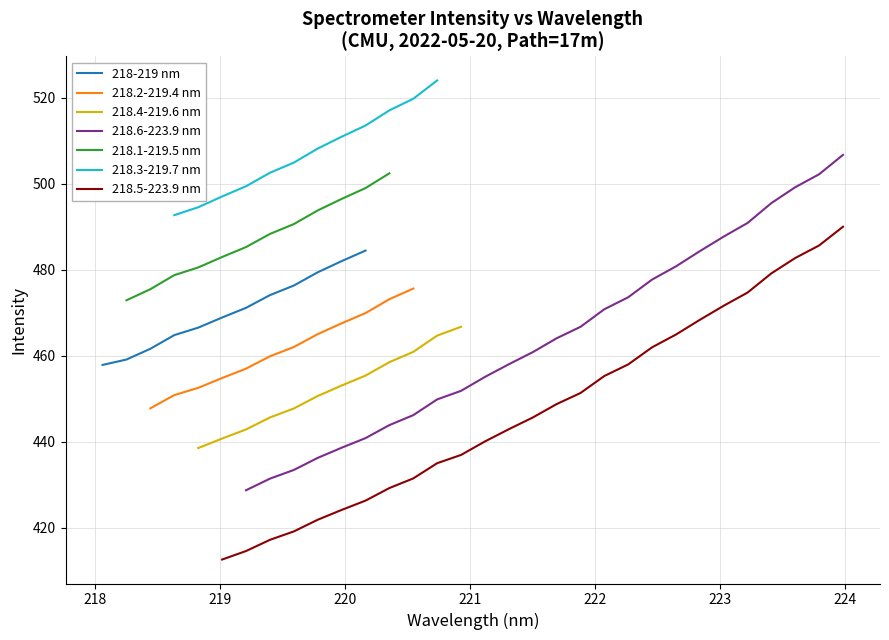

Does the chart display data point markers on the line(s)?

No